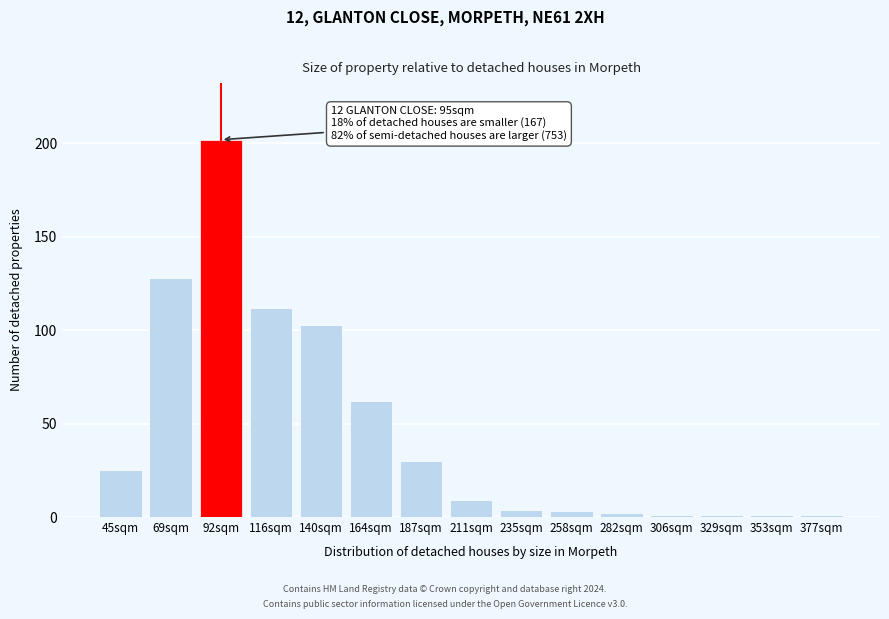

Reading left to right, list all the values displayed in this chart.

45sqm=25	69sqm=128	92sqm=202	116sqm=112	140sqm=103	164sqm=62	187sqm=30	211sqm=9	235sqm=4	258sqm=3	282sqm=2	306sqm=1	329sqm=1	353sqm=1	377sqm=1